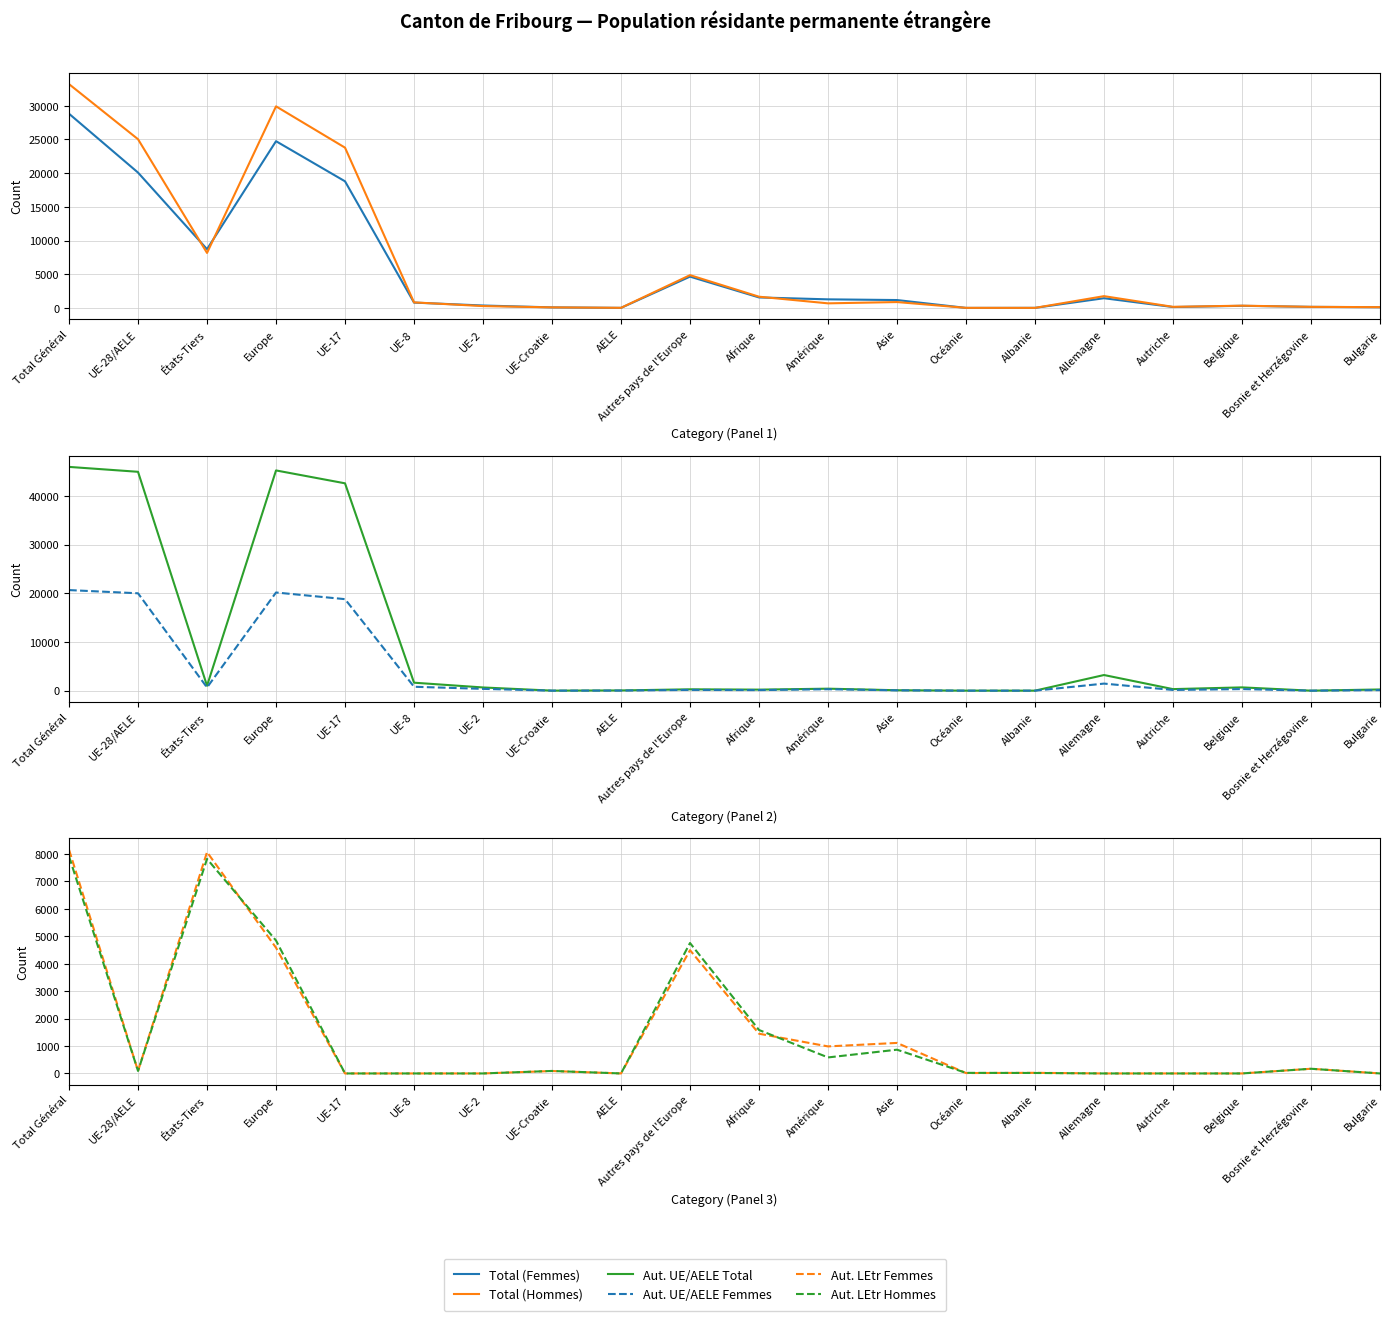

Rank the series by their maximum value, from highest to lowest.

Aut. UE/AELE Total, Total (Hommes), Total (Femmes), Aut. UE/AELE Femmes, Aut. LEtr Femmes, Aut. LEtr Hommes